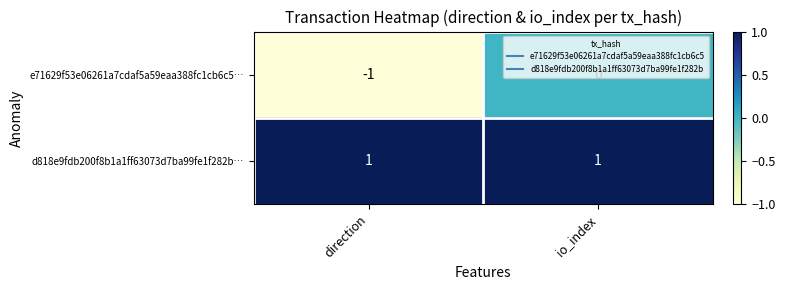

Which series has the largest total across all categories?

d818e9fdb200f8b1a1ff63073d7ba99fe1f282b…